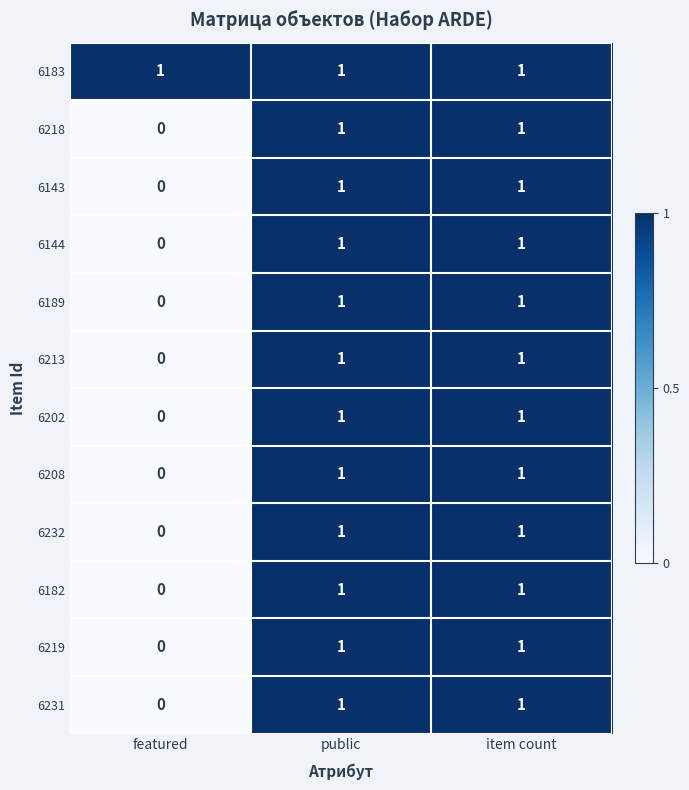

The value of 6232 at public is 1. True or false?

True